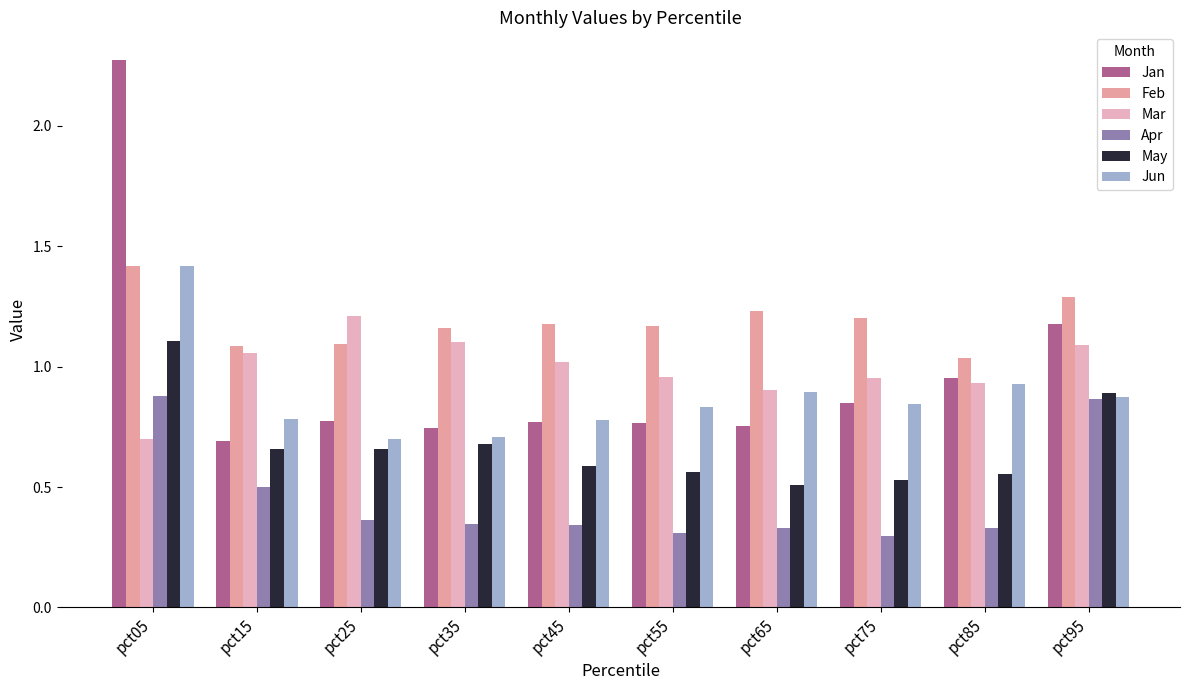

At how many categories does at least one series exceed 1?

10